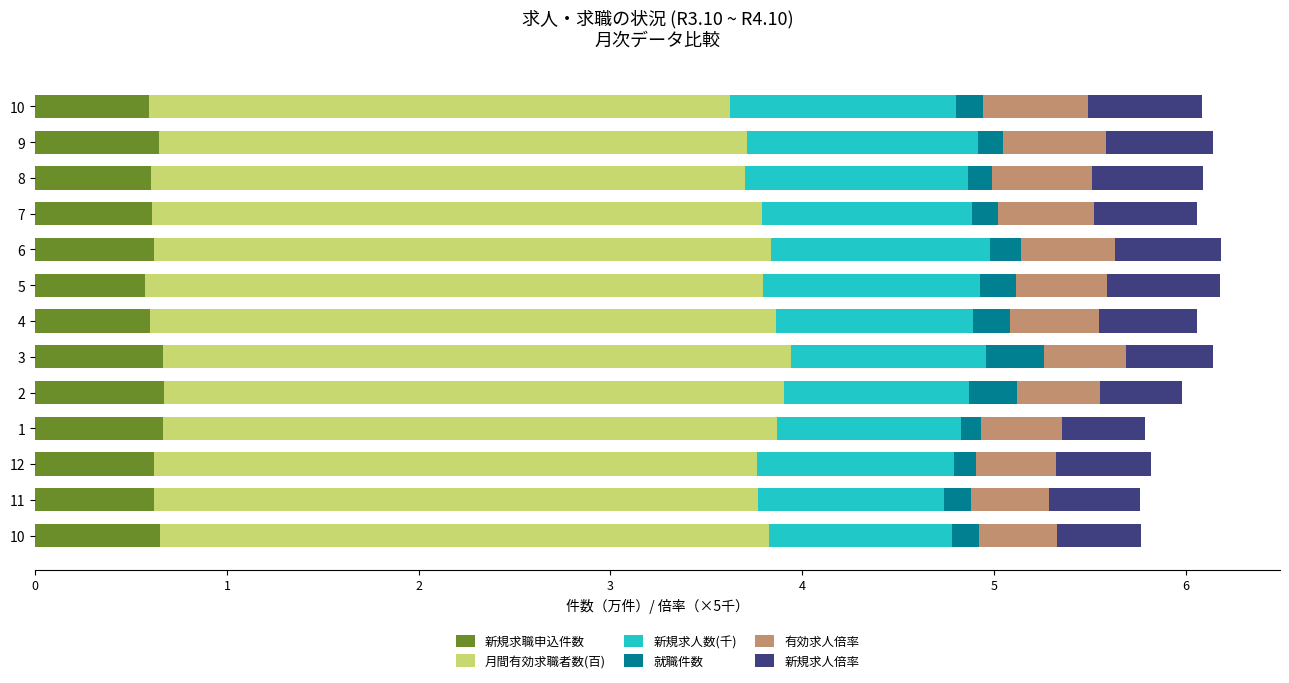

What are all the series names shown in the legend?

新規求職申込件数, 月間有効求職者数(百), 新規求人数(千), 就職件数, 有効求人倍率, 新規求人倍率